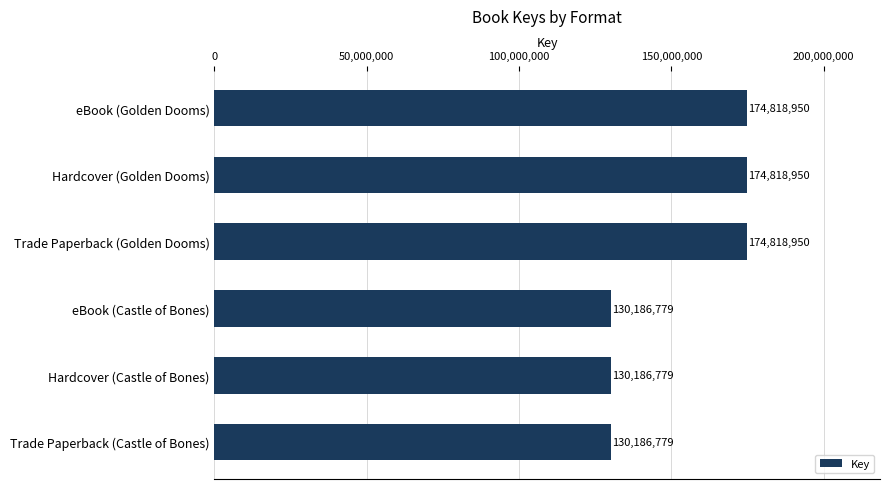

Are the bars grouped side by side (vs. stacked)?

No